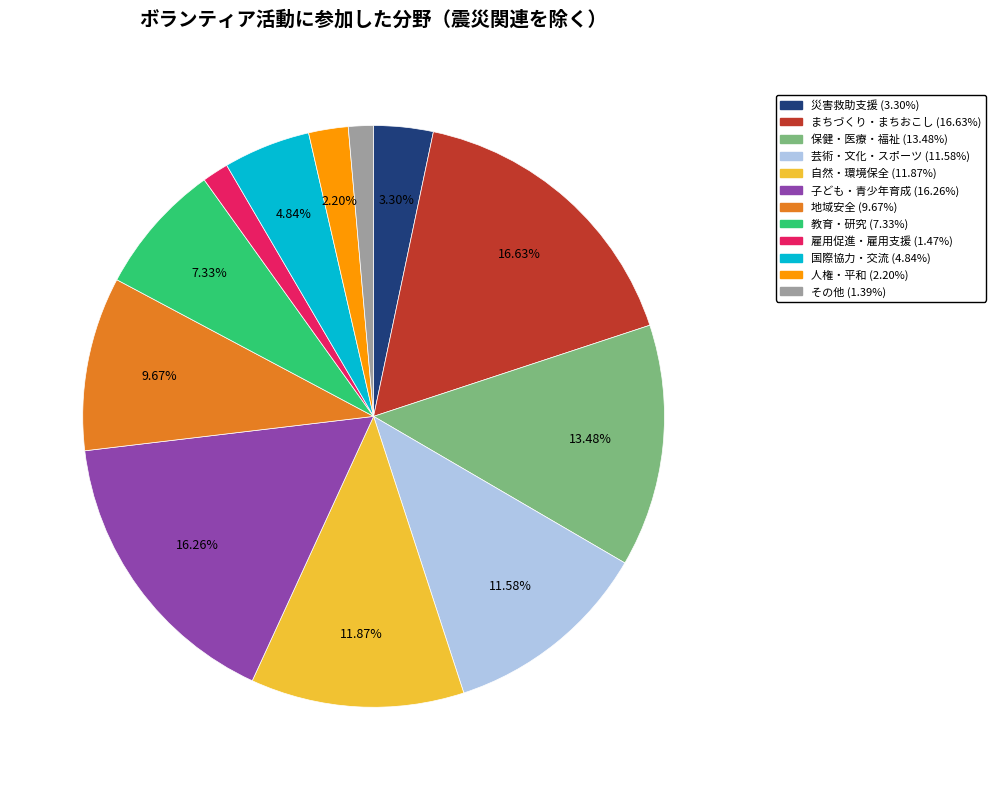

Is it true that 災害救助支援 is 3% of the pie?

True